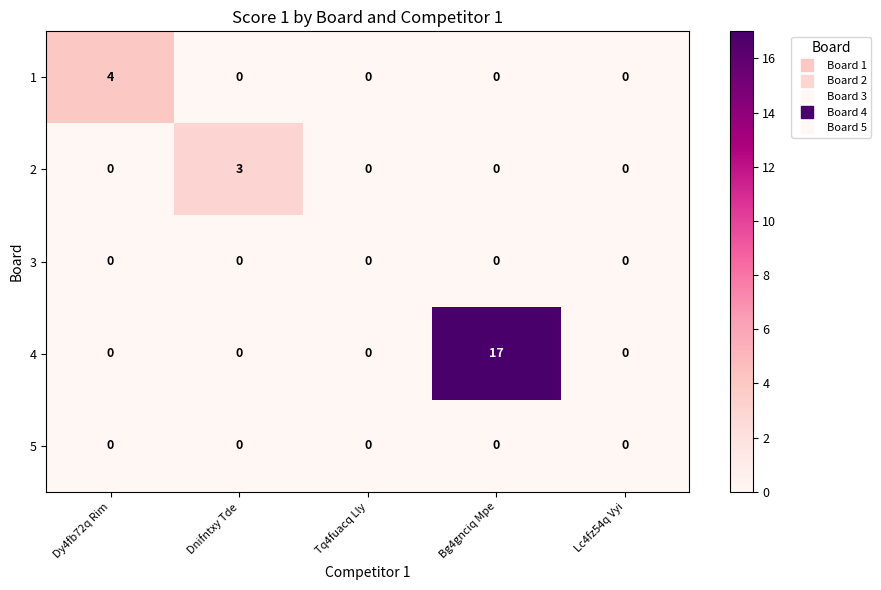

Reading right to left, transcribe all the data shown in this chart.

1: Lc4fz54q Vyi=0	Bg4gnciq Mpe=0	Tq4fuacq Lly=0	Dnifntxy Tde=0	Dy4fb72q Rim=4
2: Lc4fz54q Vyi=0	Bg4gnciq Mpe=0	Tq4fuacq Lly=0	Dnifntxy Tde=3	Dy4fb72q Rim=0
3: Lc4fz54q Vyi=0	Bg4gnciq Mpe=0	Tq4fuacq Lly=0	Dnifntxy Tde=0	Dy4fb72q Rim=0
4: Lc4fz54q Vyi=0	Bg4gnciq Mpe=17	Tq4fuacq Lly=0	Dnifntxy Tde=0	Dy4fb72q Rim=0
5: Lc4fz54q Vyi=0	Bg4gnciq Mpe=0	Tq4fuacq Lly=0	Dnifntxy Tde=0	Dy4fb72q Rim=0